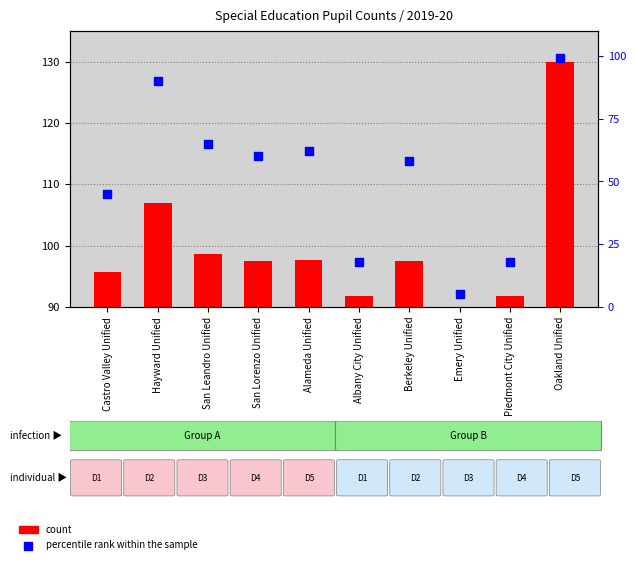

What is the change in value from Alameda Unified to Oakland Unified?

+37